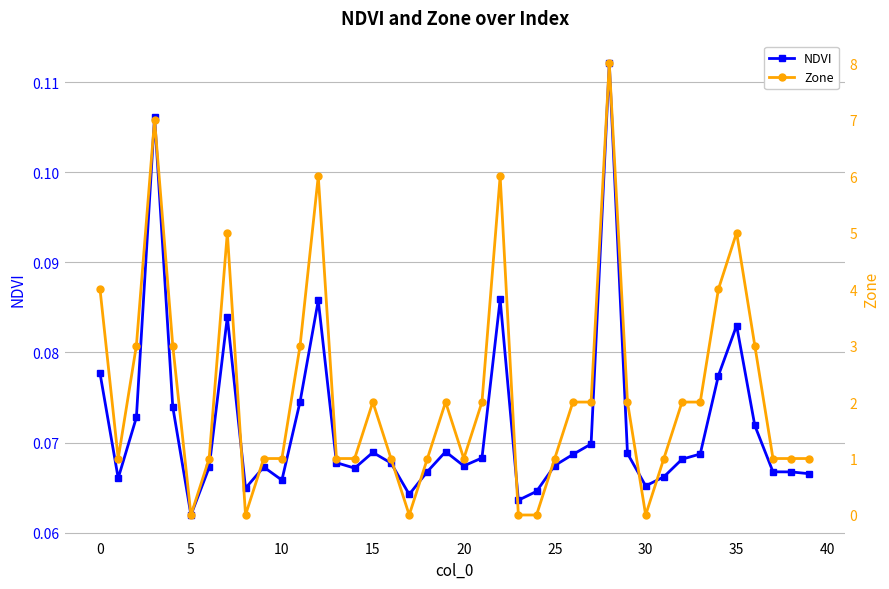

At which category does the chart reach its peak across all series?

28